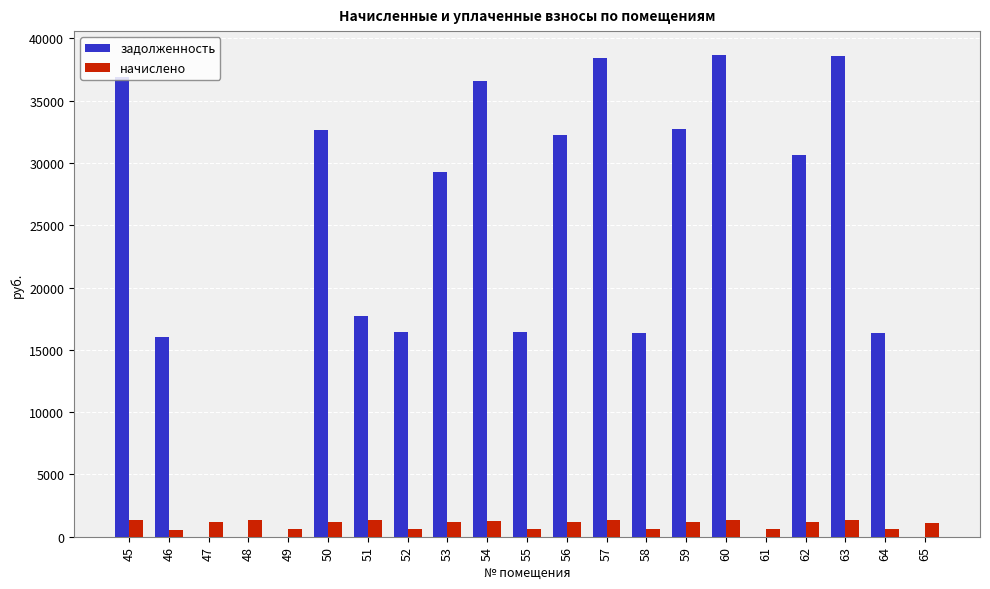

What is the total value across all series at 59?

33920.4